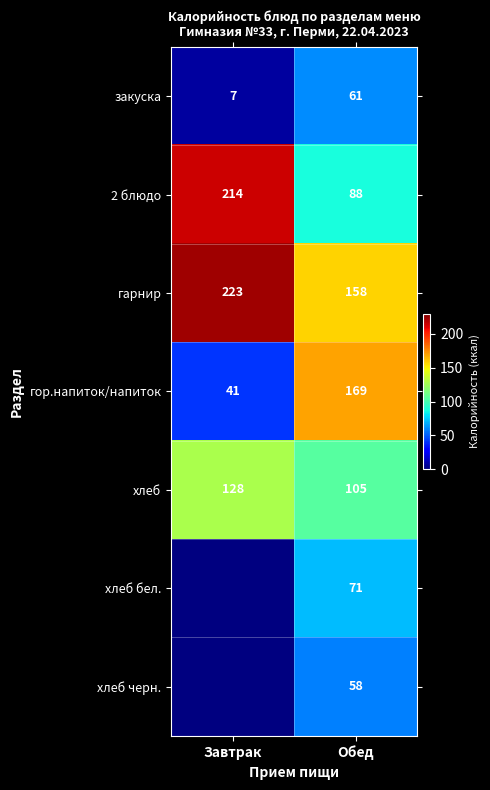

True or false: хлеб черн. has a value of 58 at Обед.

True